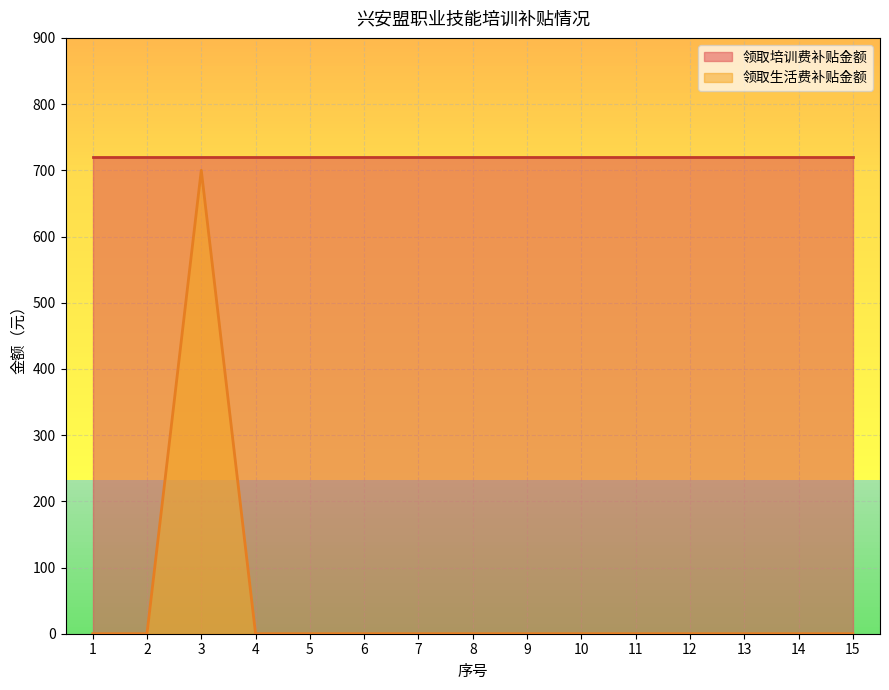

At which category does the data reach its first local peak?

3